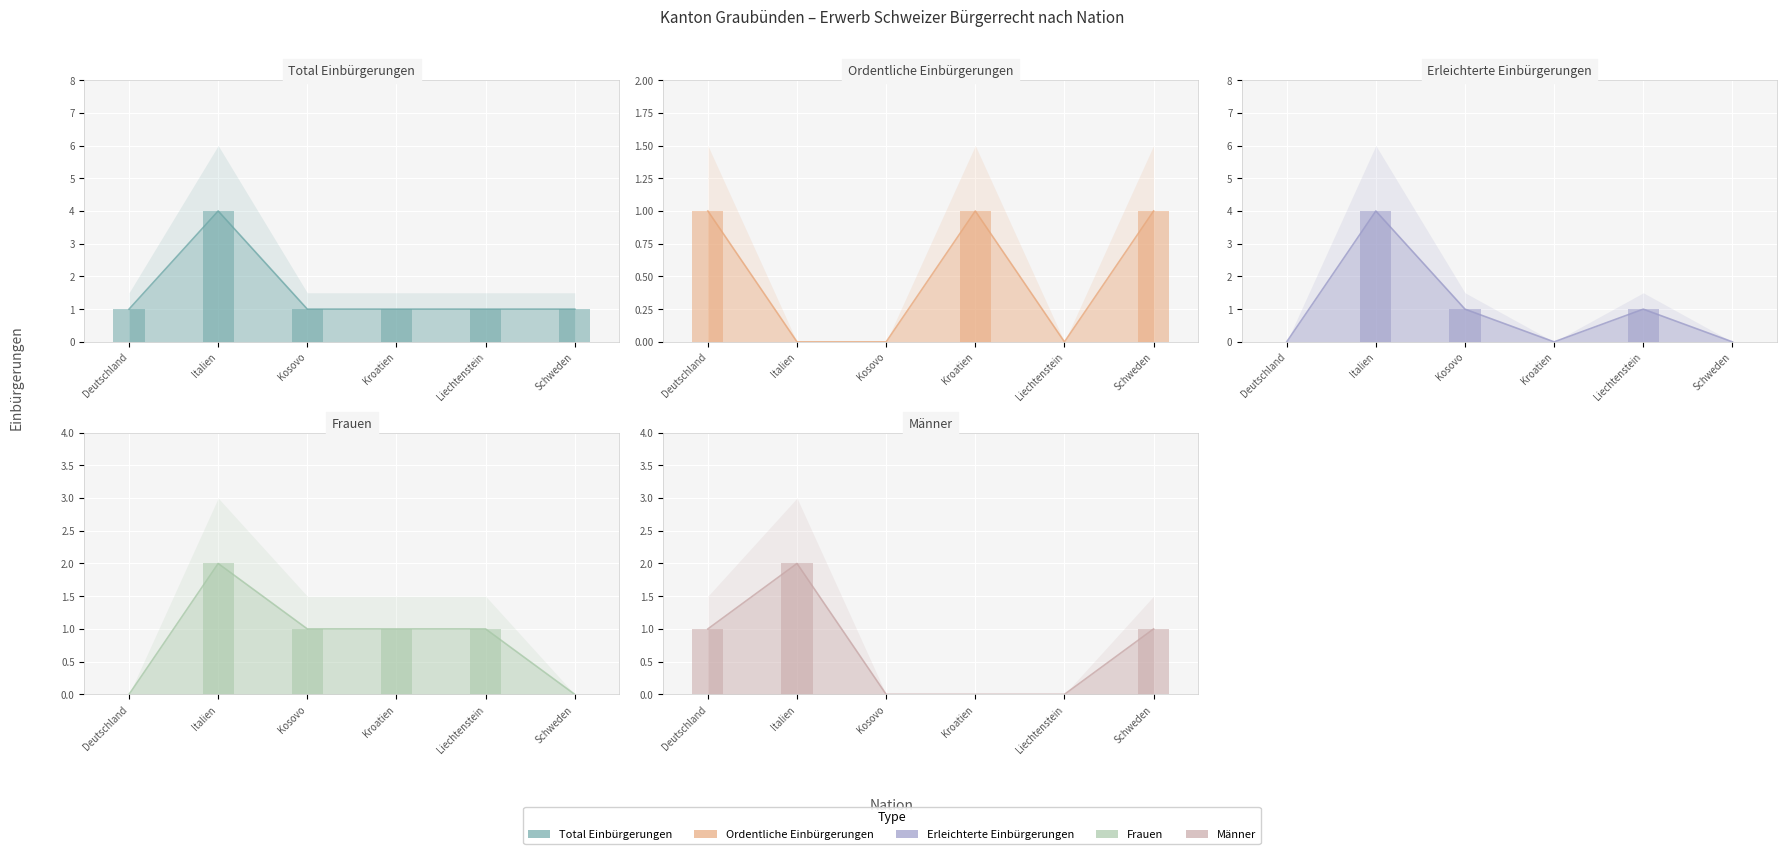

The value of Erleichterte Einbürgerungen at Liechtenstein is 0. True or false?

False